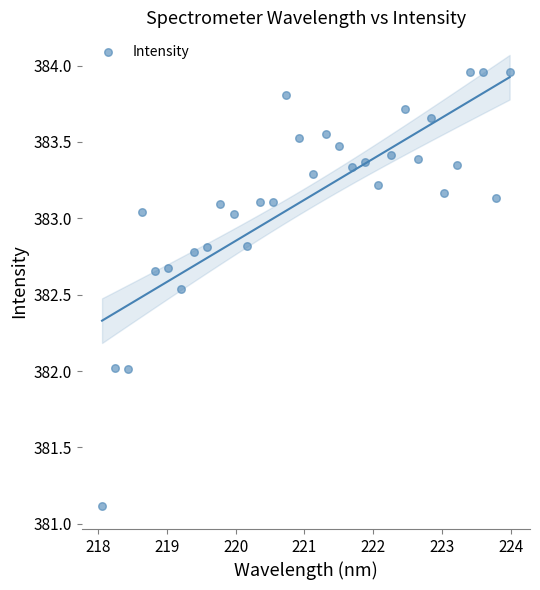

What is the range of X values (max minus min)?

5.9